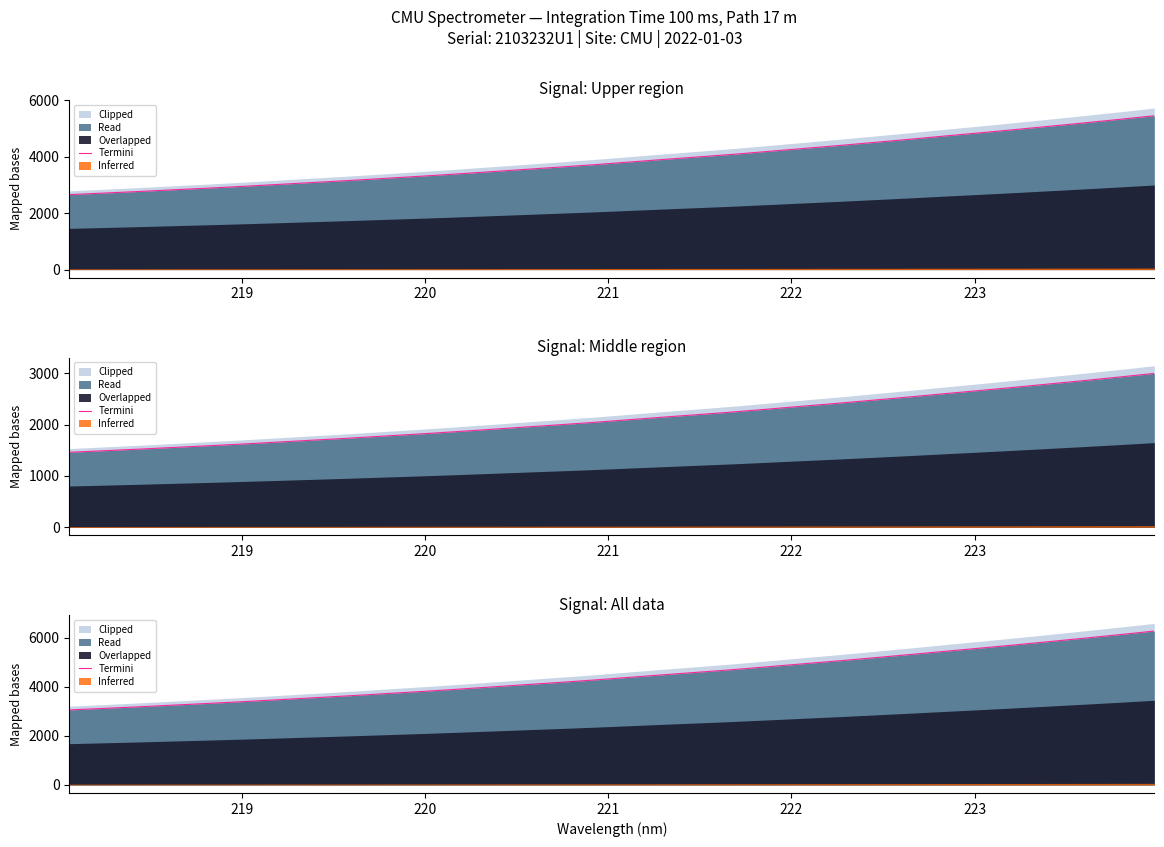

What is the difference between the maximum and second lowest values?

3149.2